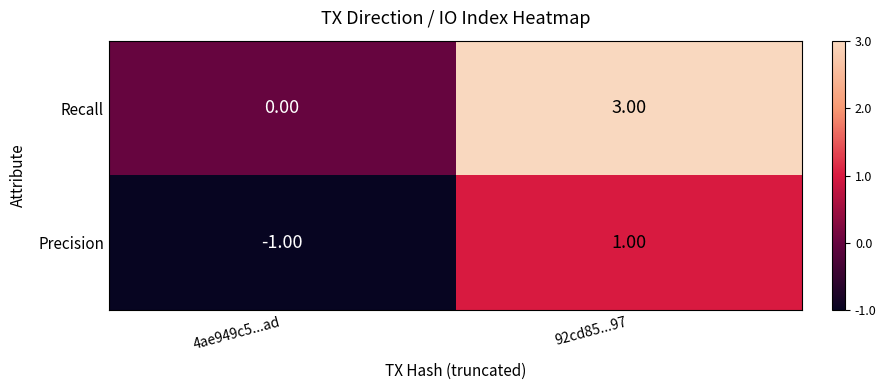

Rank the series by their maximum value, from highest to lowest.

Recall, Precision